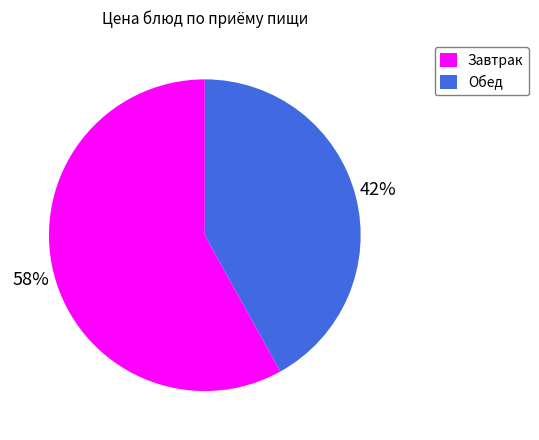

To the nearest percent, what is the average slice percentage?

50%